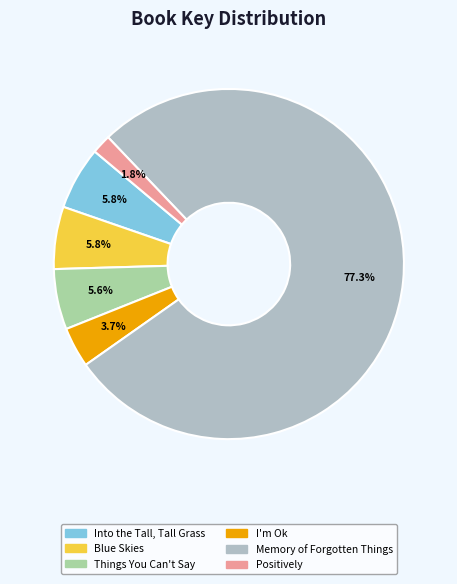

Is Memory of Forgotten Things the majority of the pie?

Yes